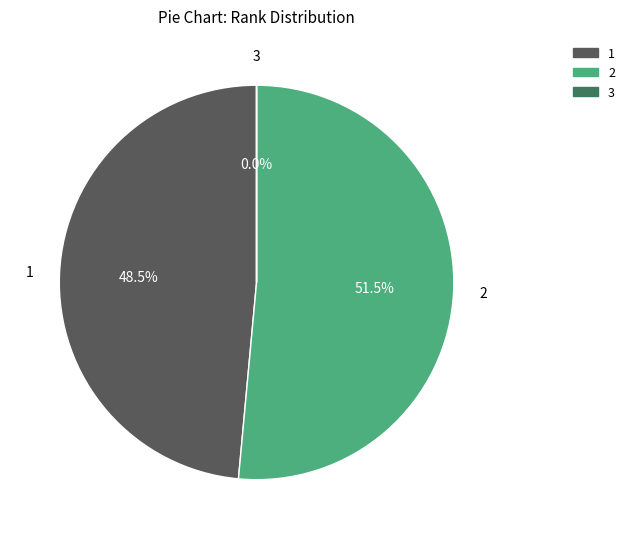

Is there a majority slice in this chart?

Yes